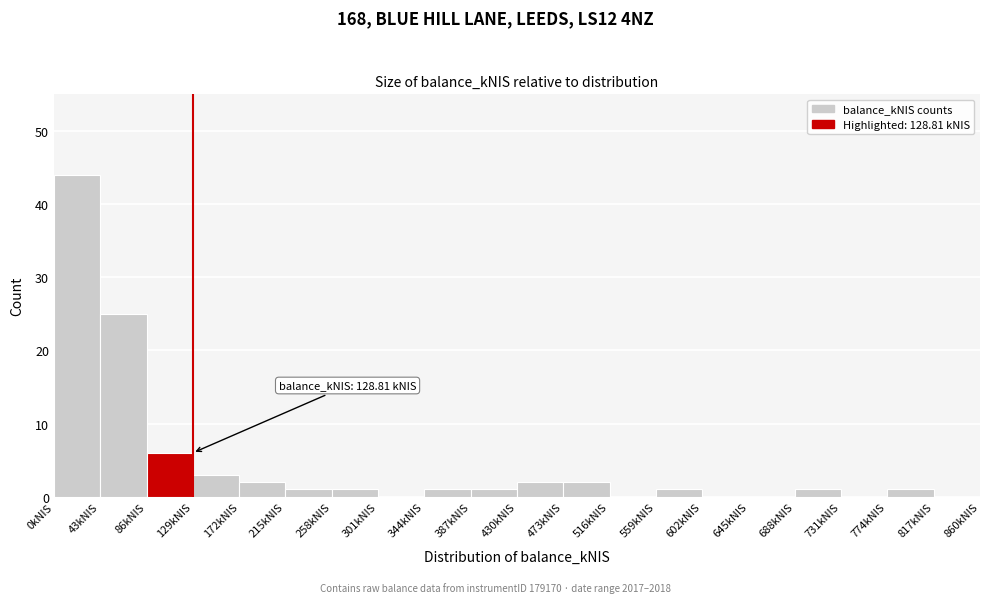

Which range on the x-axis has the tallest bar?

0 to 43